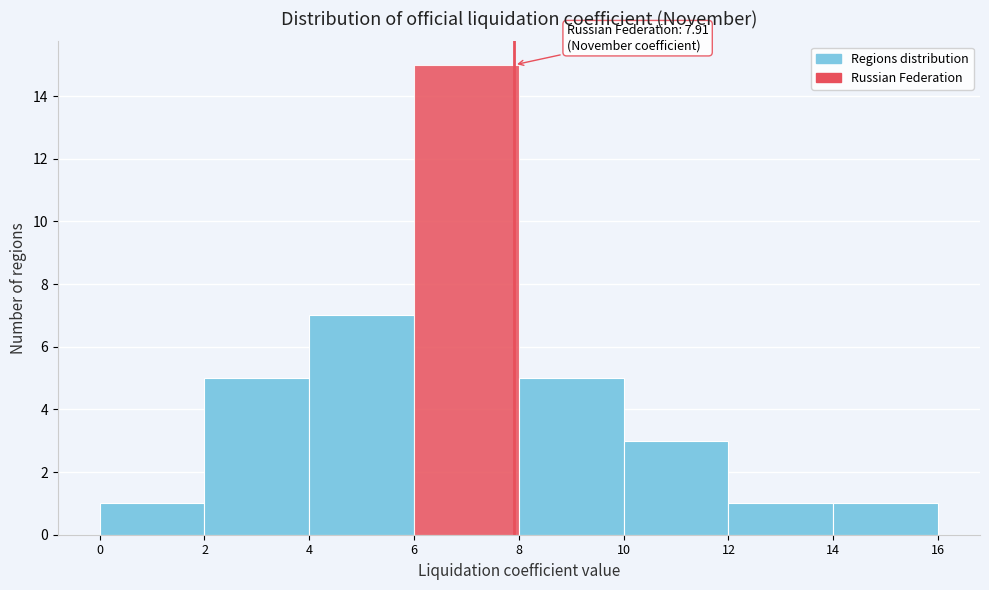

Which range on the x-axis has the tallest bar?

6 to 8